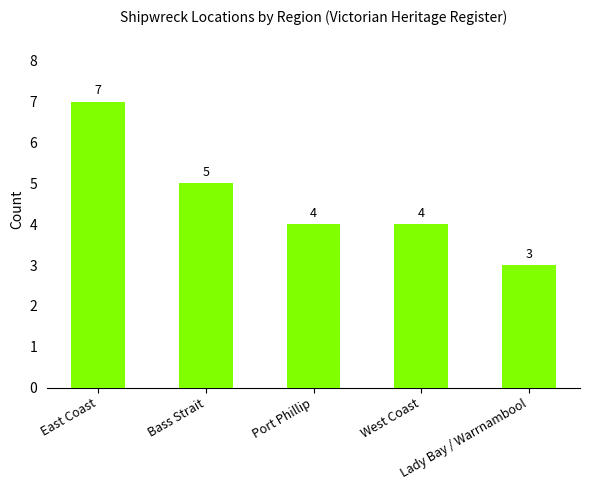

Where does the data first go above 4?

East Coast